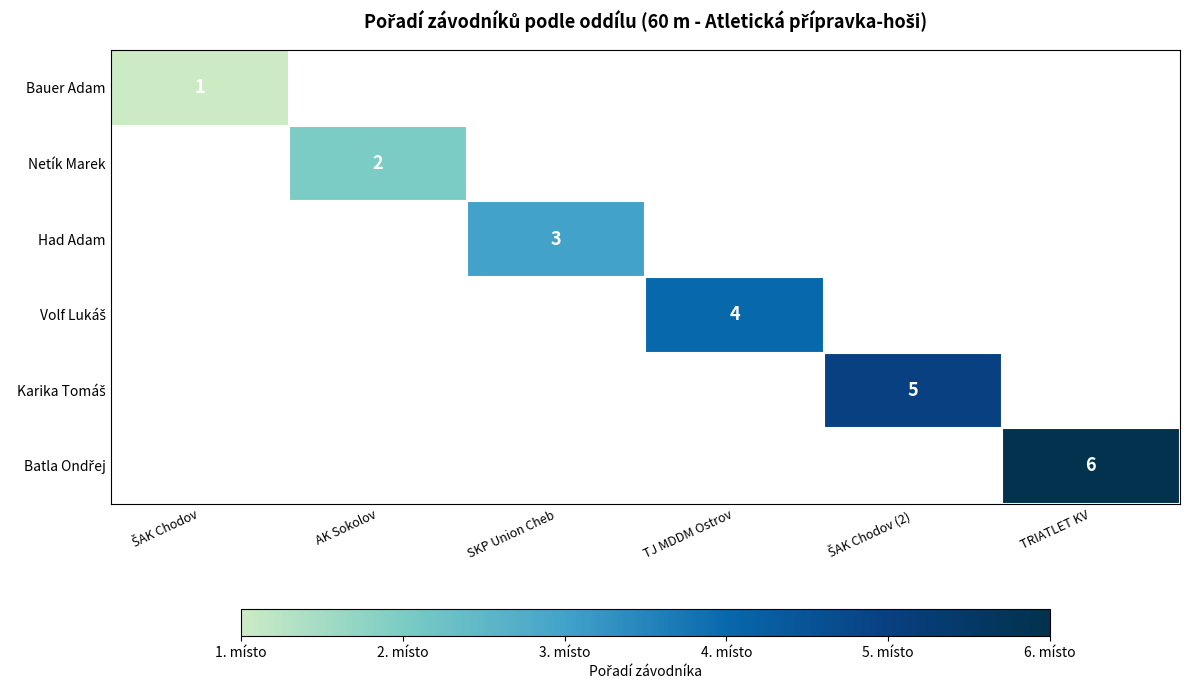

Which series has the widest spread of values?

Bauer Adam